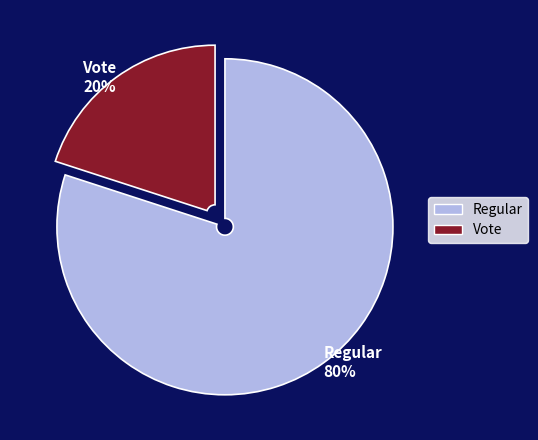

To the nearest percent, what is the combined percentage of Regular and Vote?

100%